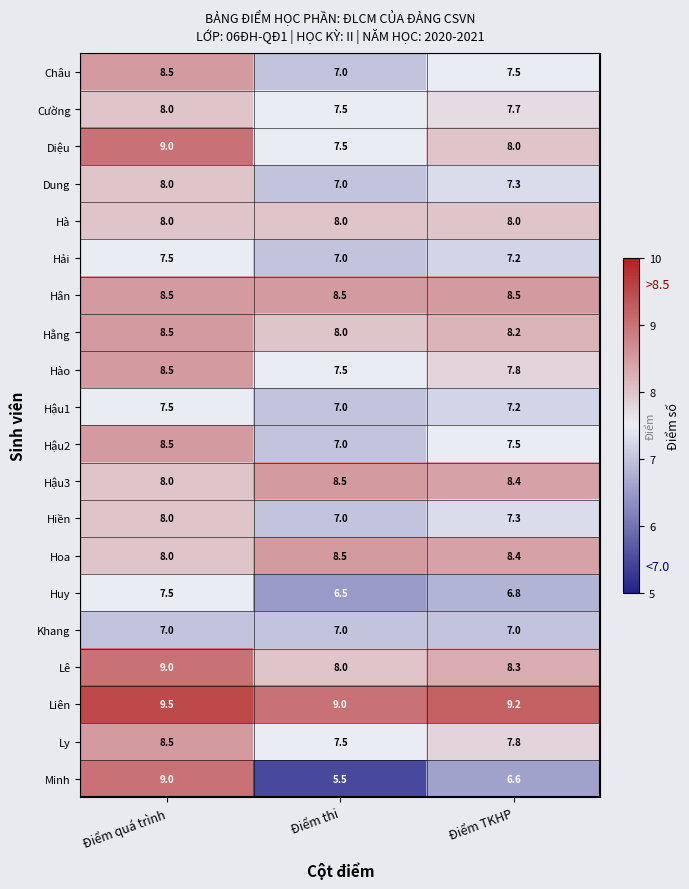

The Hiền series shows 10.6 at Điểm TKHP. True or false?

False